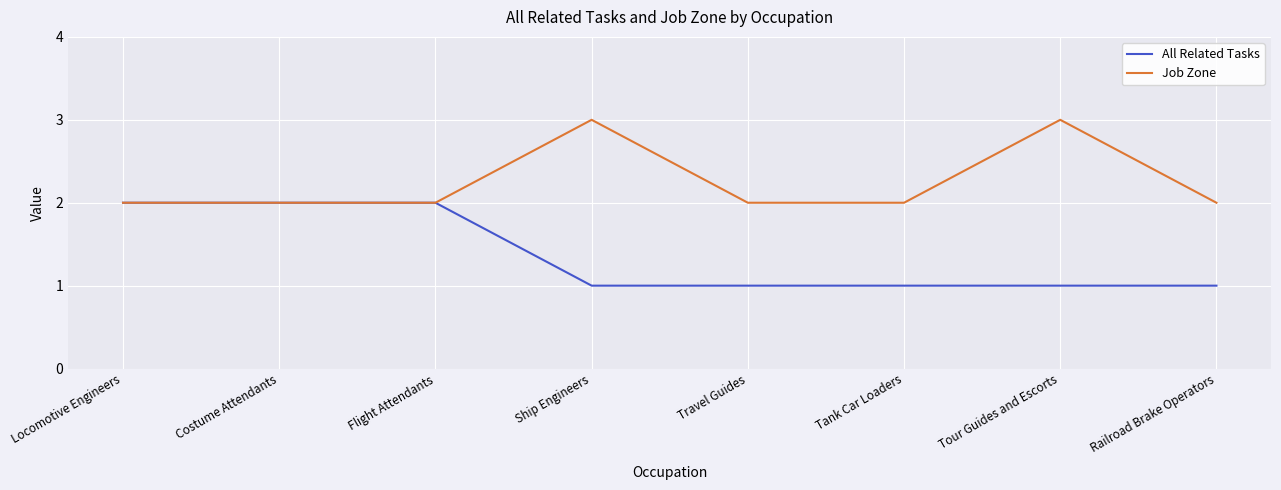

True or false: All Related Tasks has a value of 2 at Locomotive Engineers.

True